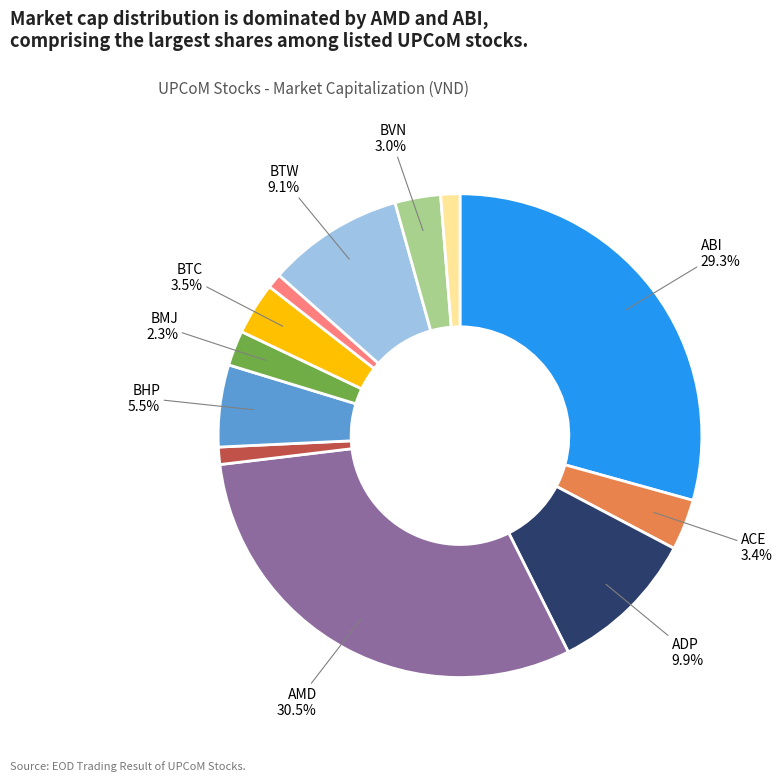

Is there a majority slice in this chart?

No